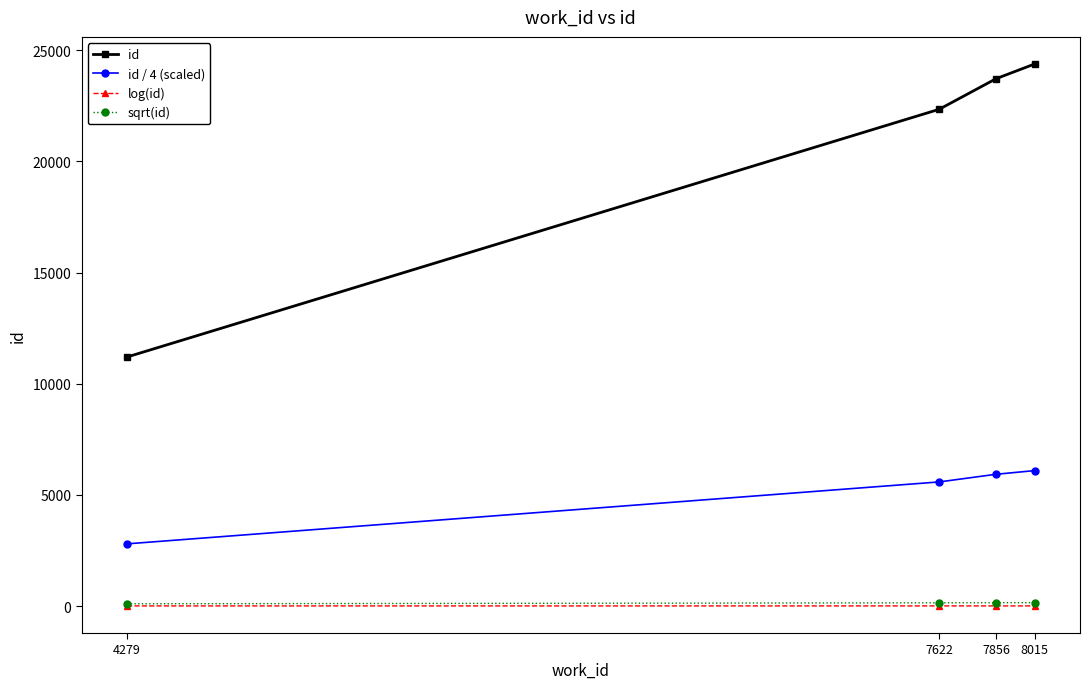

At which label is id / 4 (scaled) closest to 4447?

7622